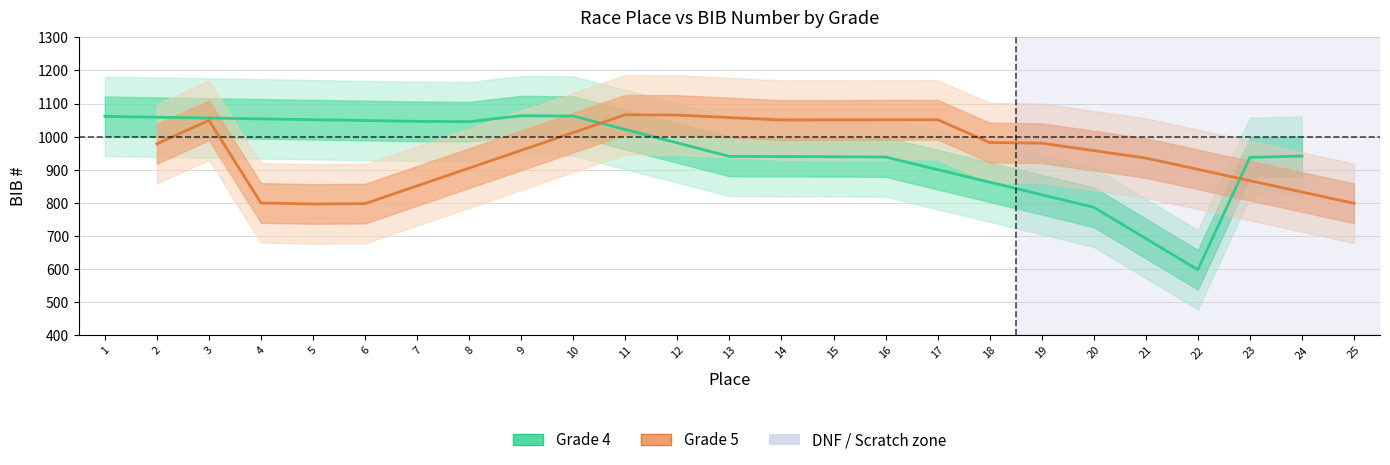

Is the value of Grade 5 at 2 greater than the value of Grade 4 at 1?

No